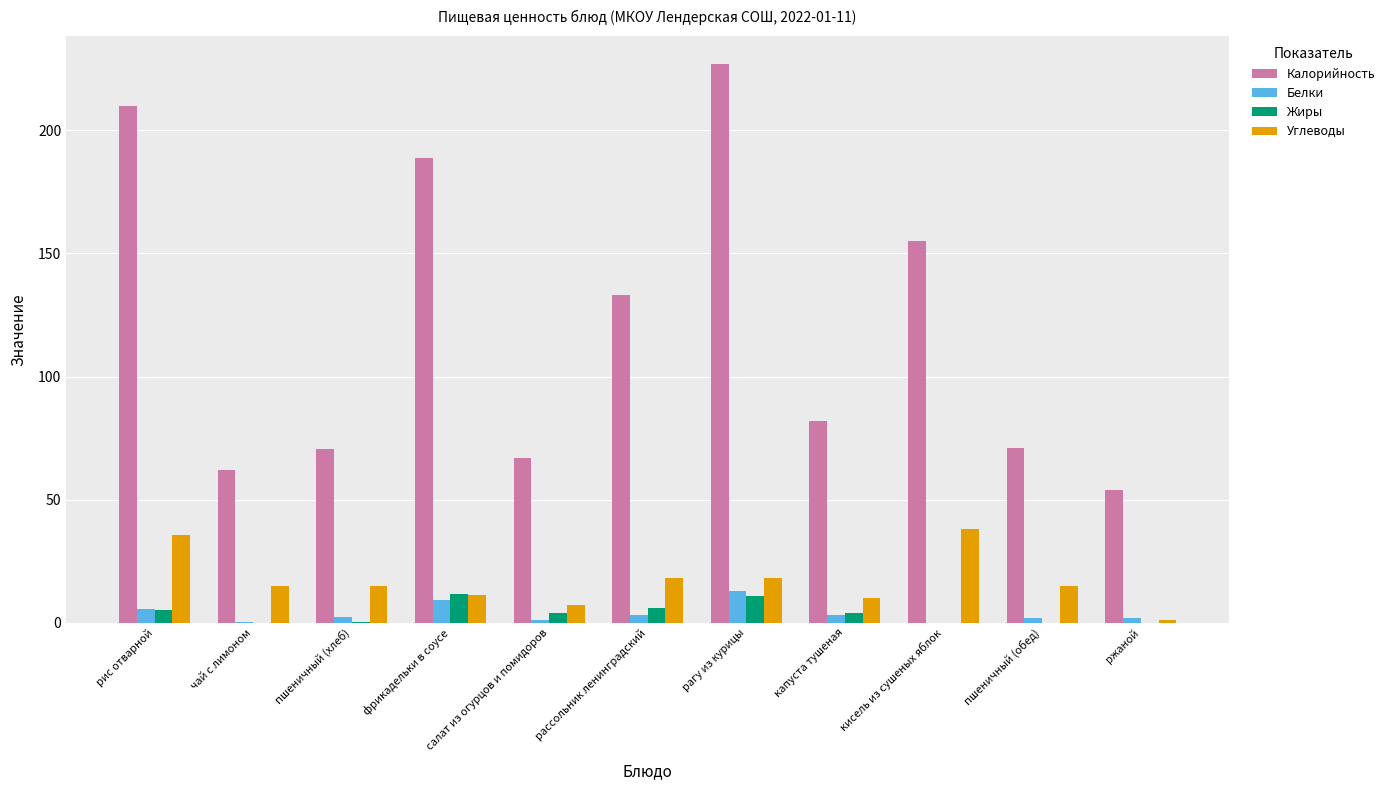

What is the total value across all series at кисель из сушеных яблок?

193.0